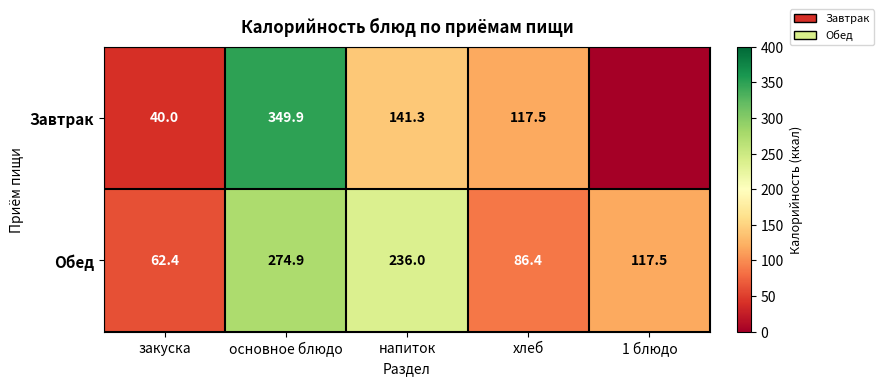

What is the difference between the Обед values at основное блюдо and напиток?

38.9